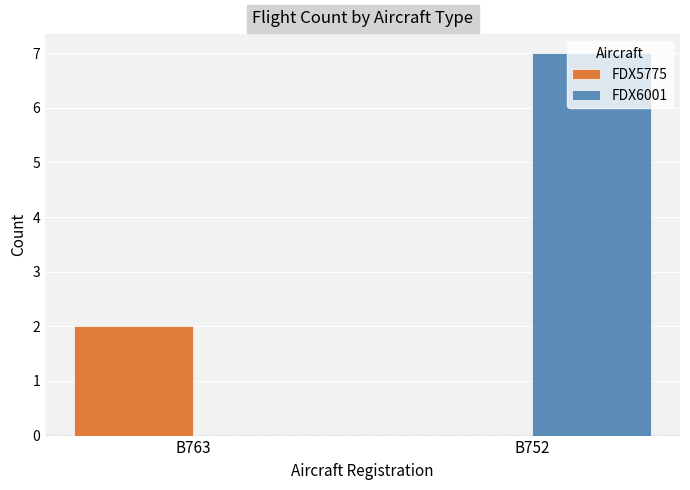

Which category has the highest value in the FDX5775 series?

B763